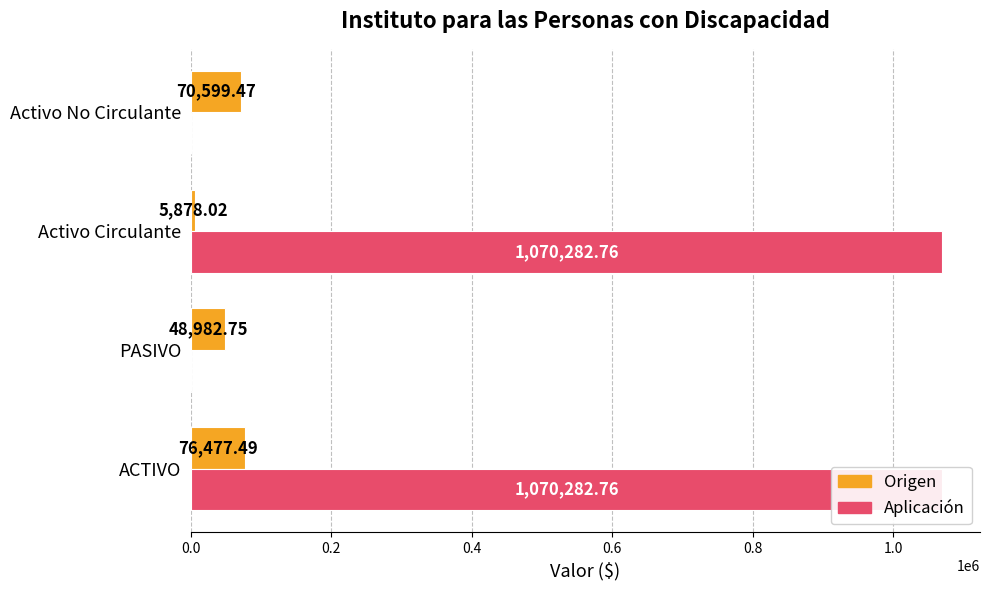

Does the chart contain stacked bars?

No